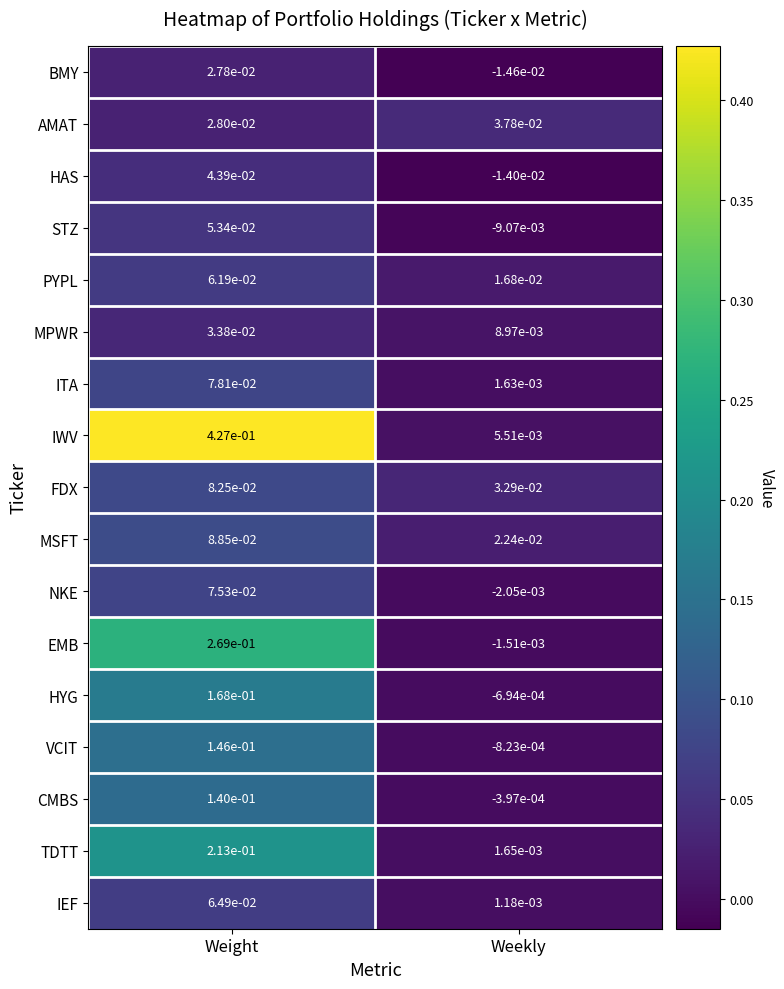

List the series in order of their peak value, lowest first.

BMY, MPWR, AMAT, HAS, STZ, PYPL, IEF, NKE, ITA, FDX, MSFT, CMBS, VCIT, HYG, TDTT, EMB, IWV